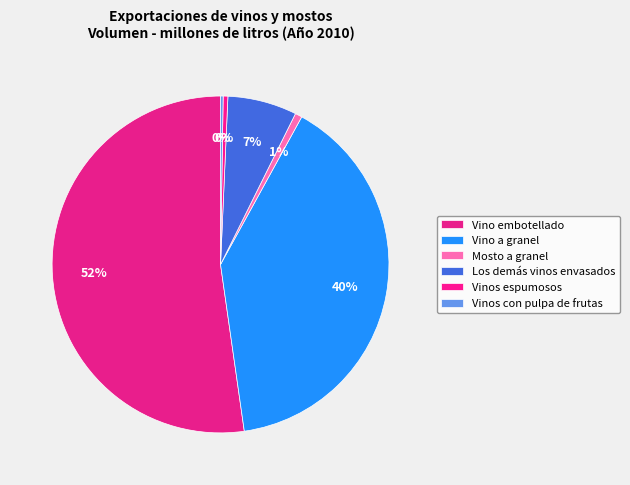

Is it true that Vinos con pulpa de frutas is 13% of the pie?

False